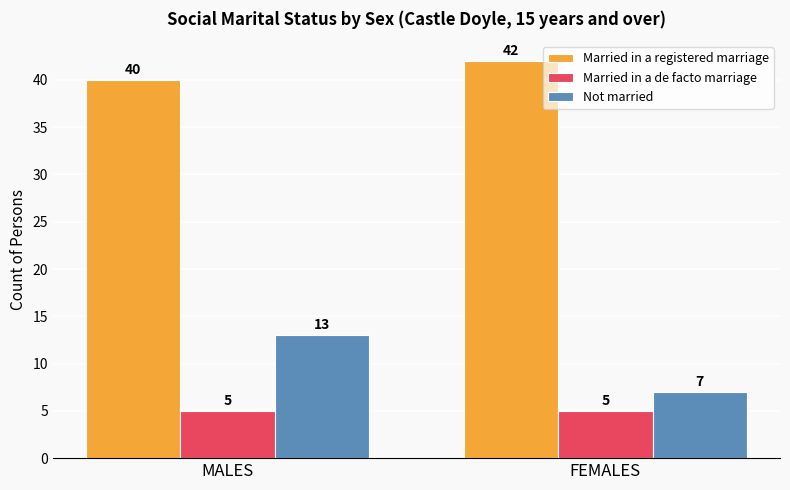

The value of Married in a de facto marriage at MALES is 2. True or false?

False